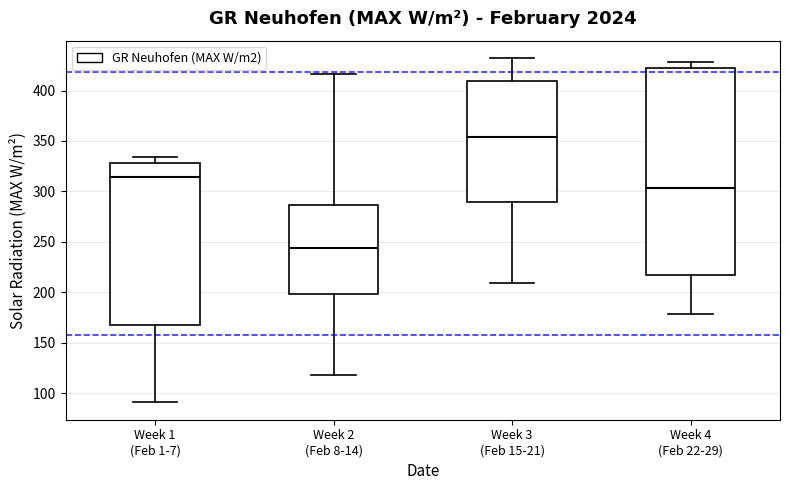

Which box is the tallest, from its lower edge to its upper edge?

Week 4 (Feb 22-29)